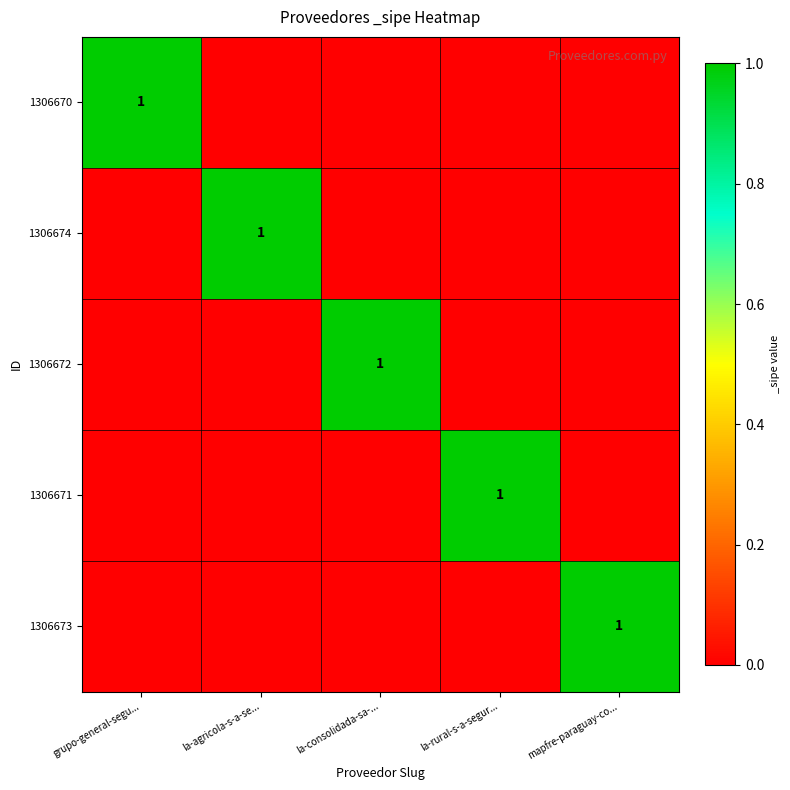

How many distinct data groups are displayed?

5